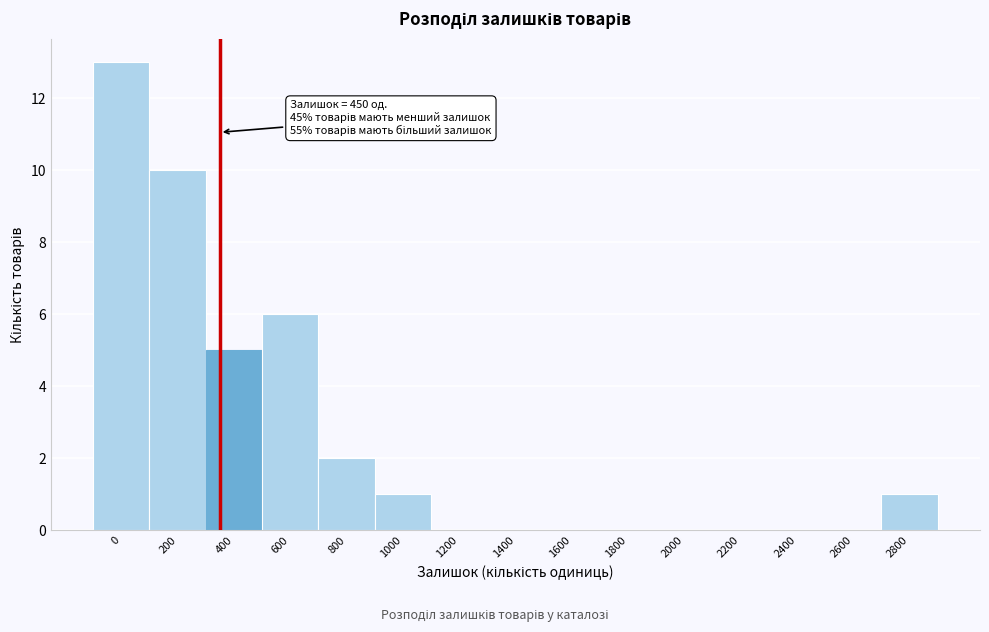

Reading right to left, transcribe all the data shown in this chart.

2800=1	2600=0	2400=0	2200=0	2000=0	1800=0	1600=0	1400=0	1200=0	1000=1	800=2	600=6	400=5	200=10	0=13